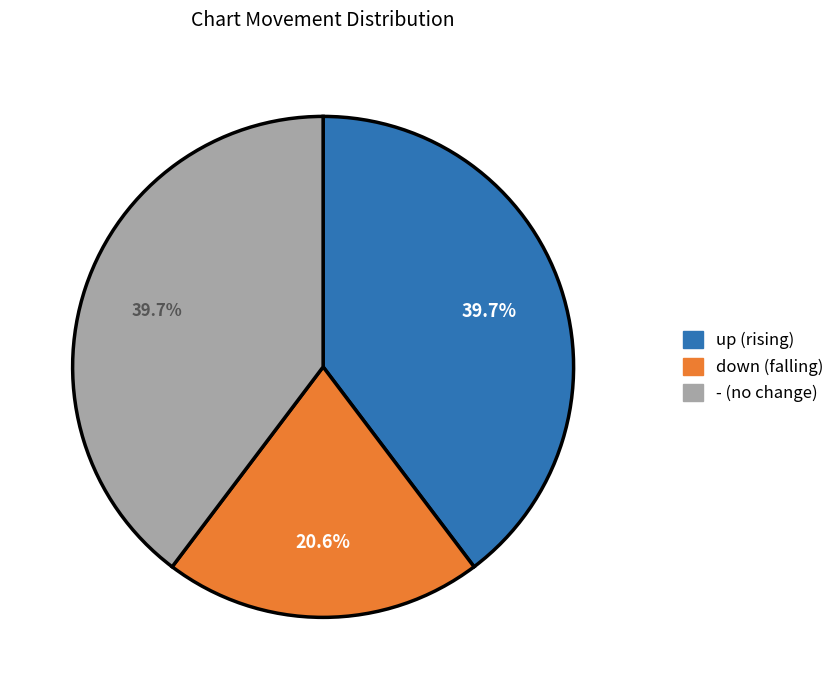

What percentage is the up slice, to the nearest percent?

40%